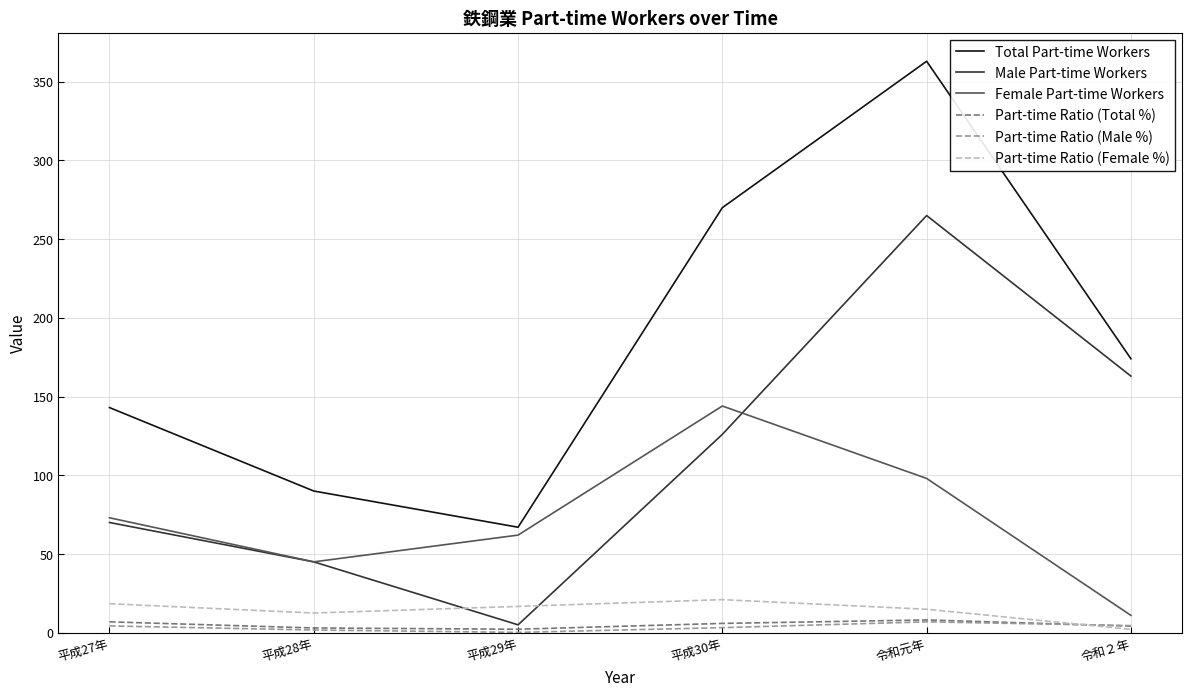

At how many categories does at least one series exceed 361?

1